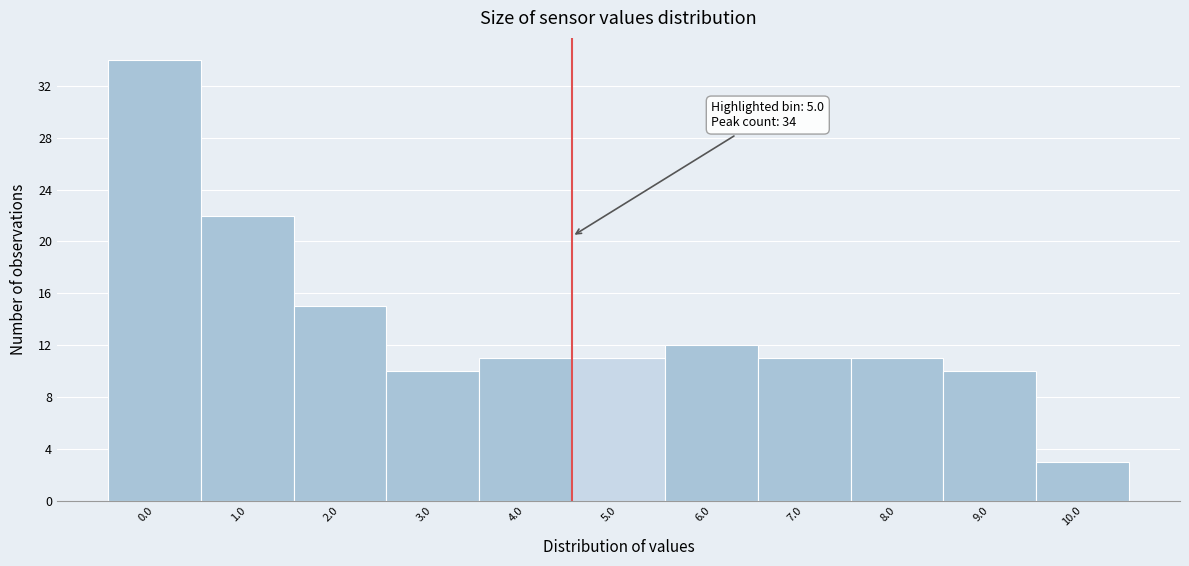

Reading left to right, extract all data points from this chart.

34	22	15	10	11	11	12	11	11	10	3